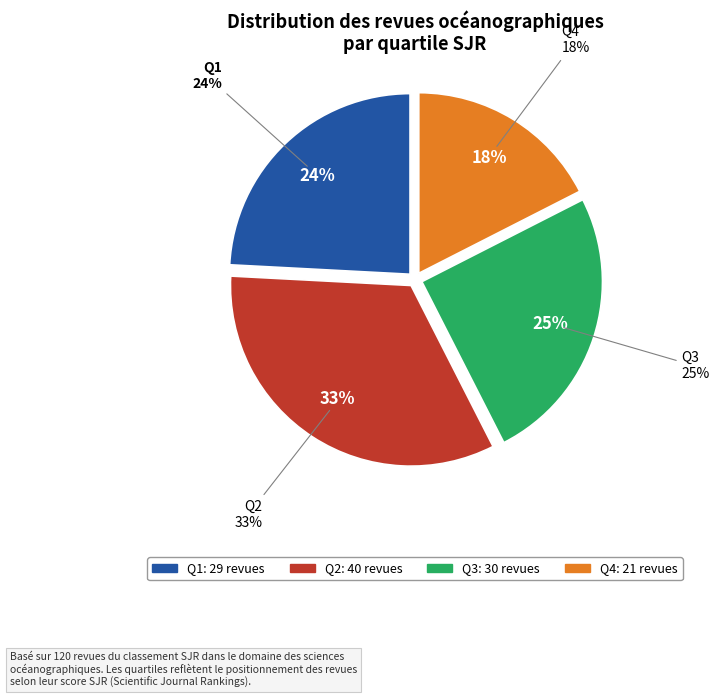

Is there any slice that represents more than half of the pie?

Yes